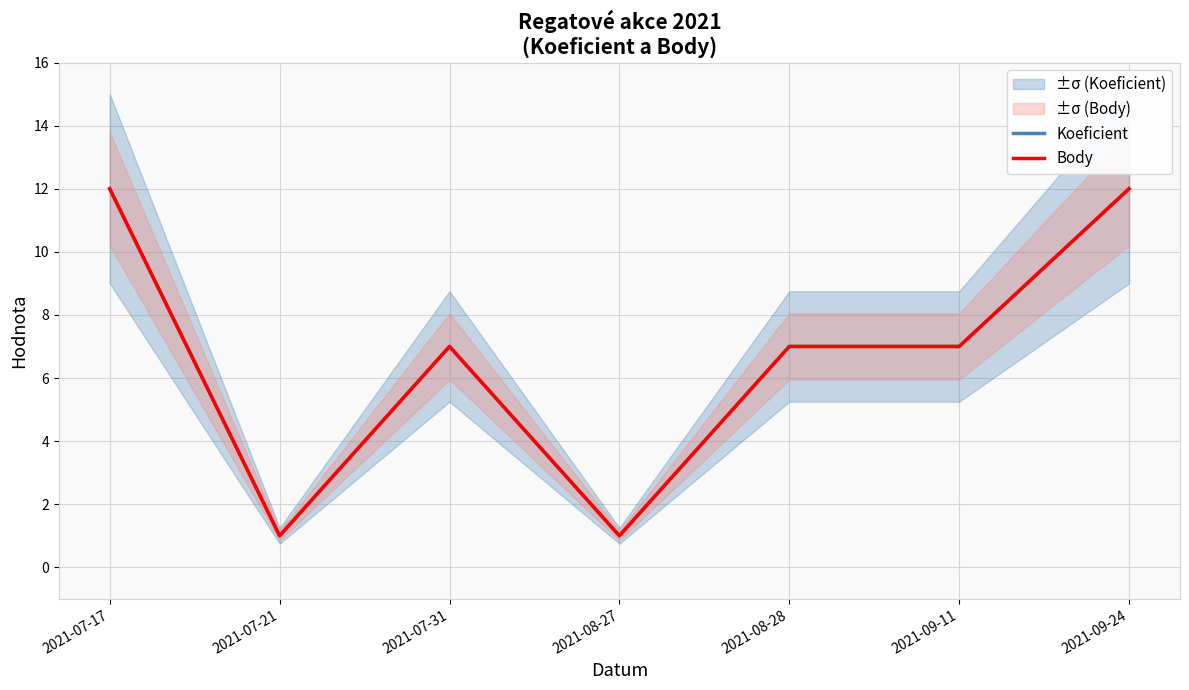

Reading left to right, what are all the values shown in this chart?

Koeficient: 12	1	7	1	7	7	12
Body: 12	1	7	1	7	7	12